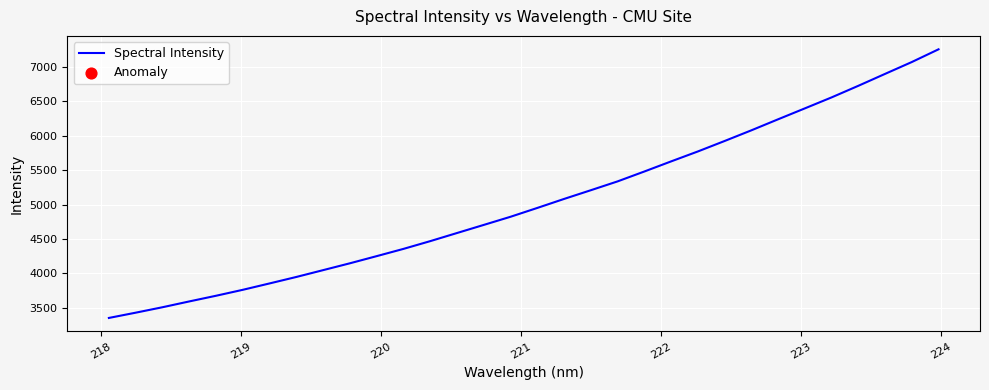

What is the greatest value displayed?

7256.9